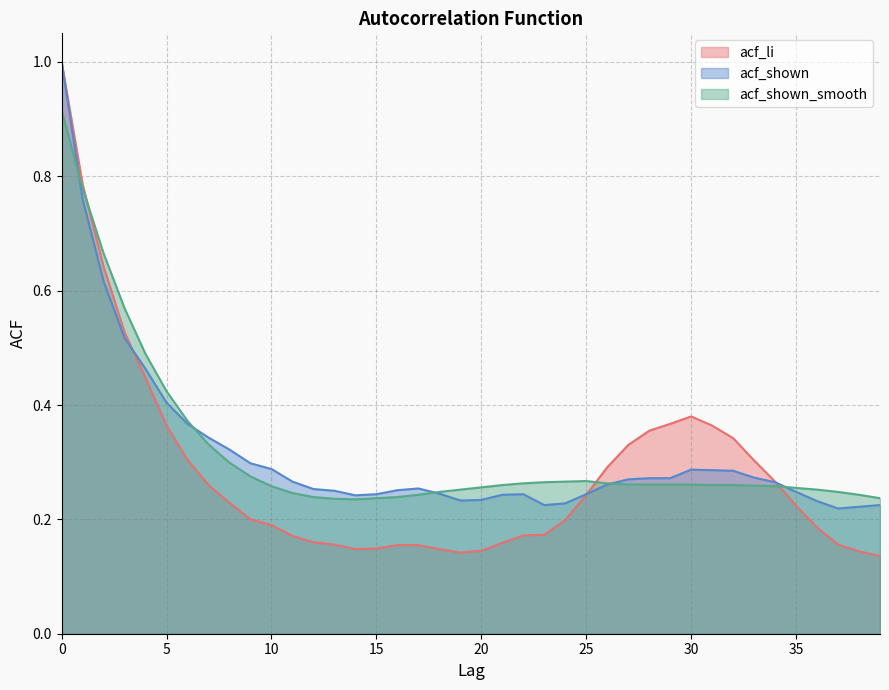

How many data points does each series have?

40